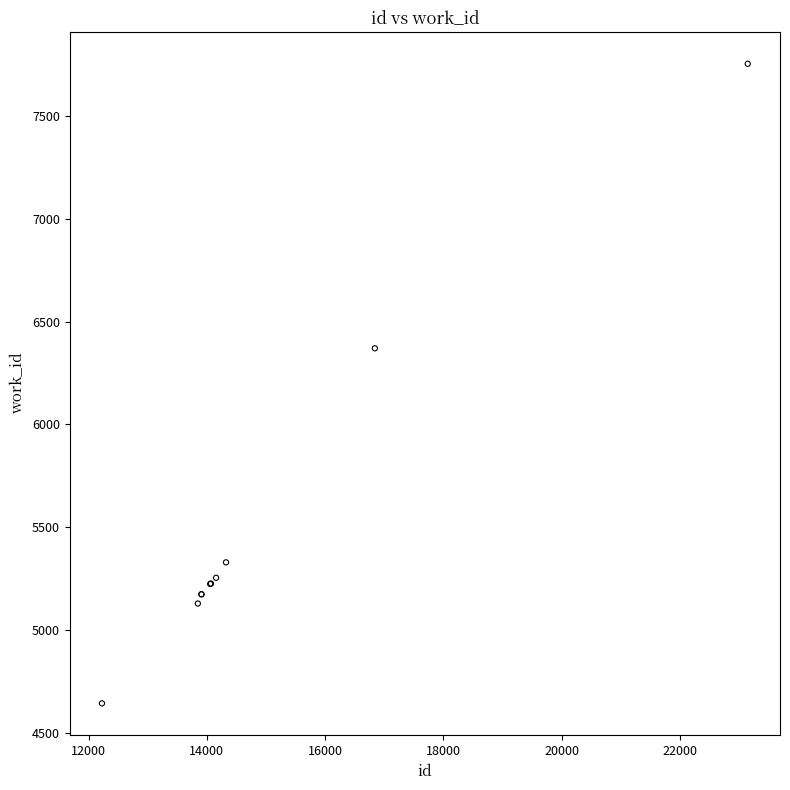

What Y value in the scatter plot is closest to 6198?

6370